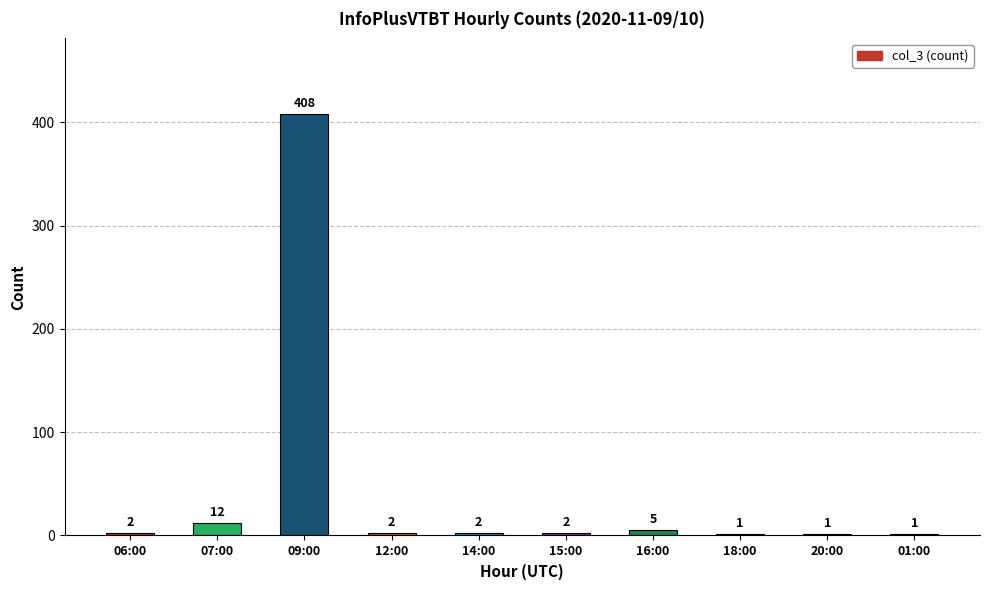

Rank the categories by value from highest to lowest.

09:00, 07:00, 16:00, 06:00, 12:00, 14:00, 15:00, 18:00, 20:00, 01:00